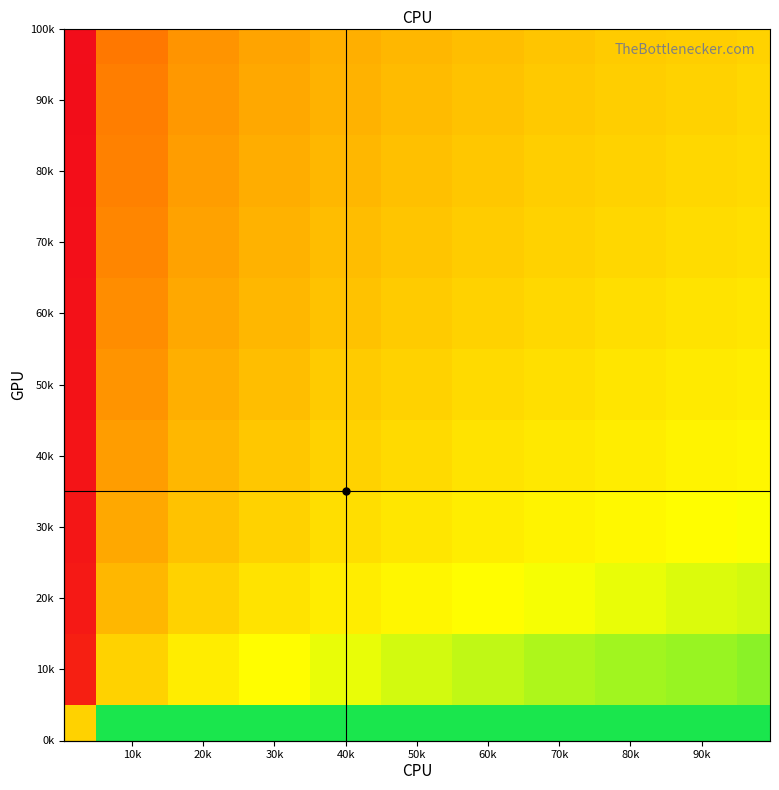

List the series in order of their peak value, highest first.

100k, 90k, 80k, 70k, 60k, 50k, 40k, 30k, 20k, 10k, 0k